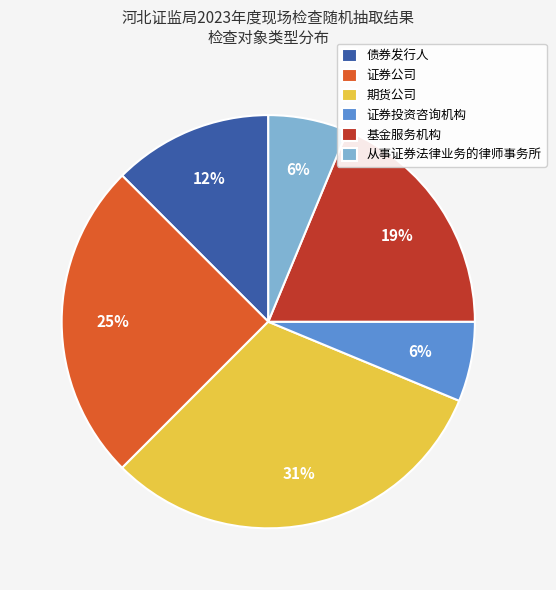

To the nearest percent, what is the average slice percentage?

17%